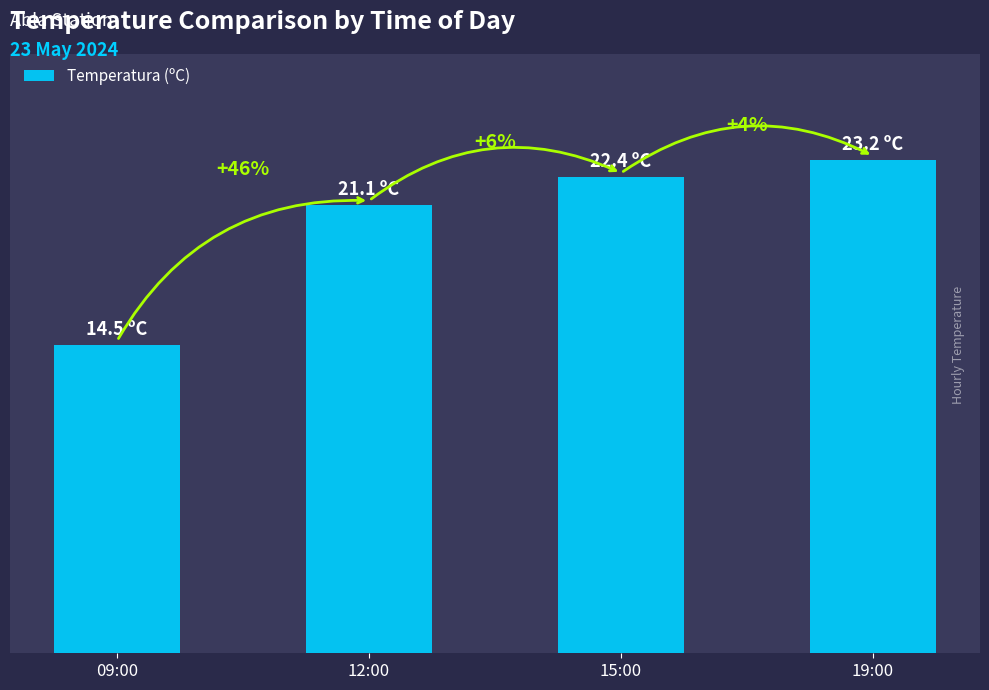

Are the bars horizontal?

No